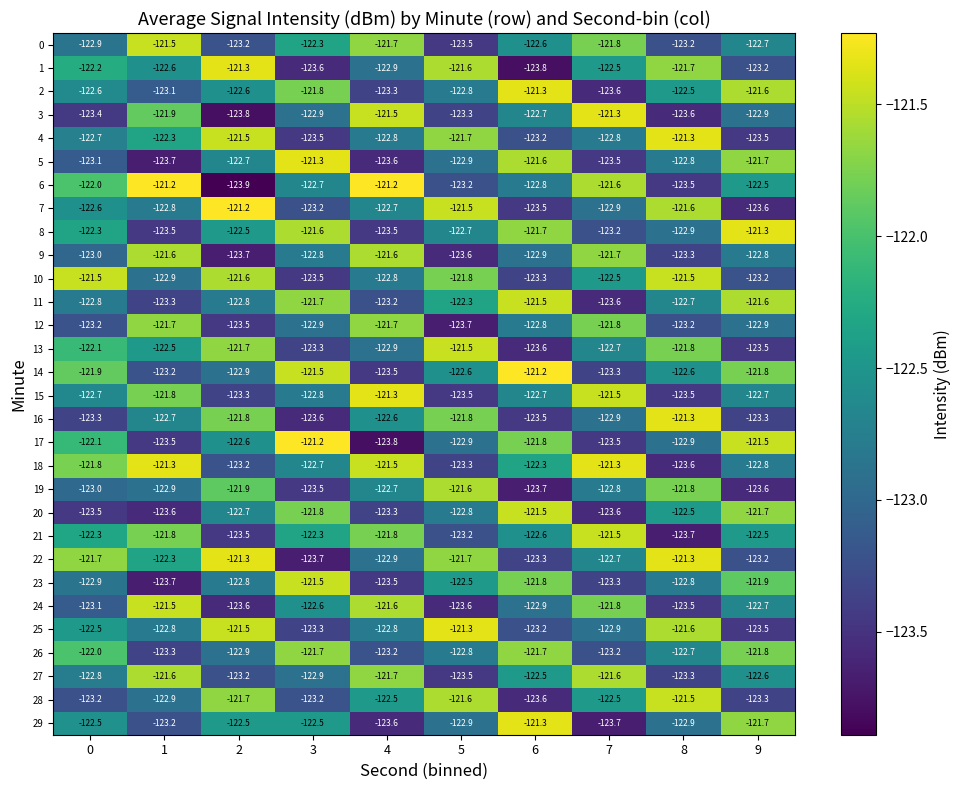

The 2 series shows -123.3 at 4. True or false?

True